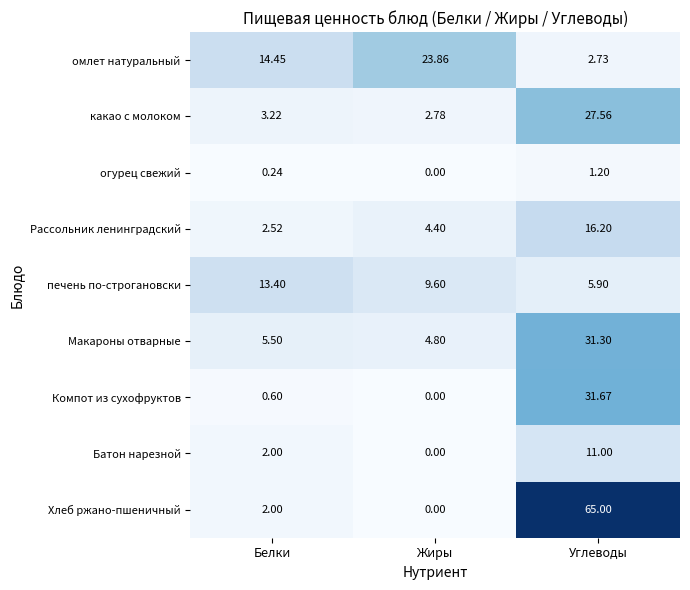

Which category has the lowest value across all series?

Жиры